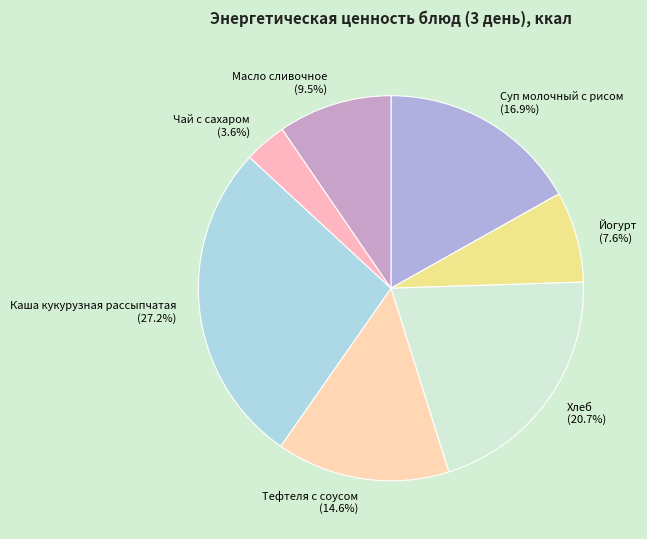

How many segments does this pie chart have?

7